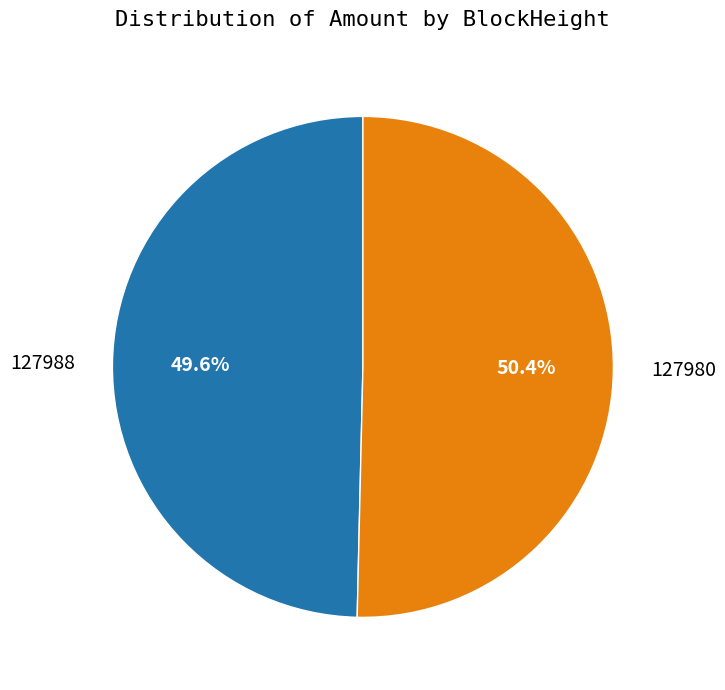

What is the total percentage of 127988 and 127980?

100.0%